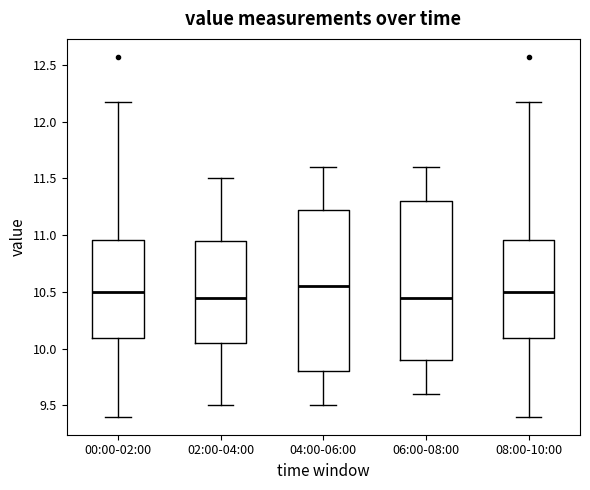

Reading left to right, transcribe this box plot: for each box, give where its median line is, the range the box spans, and where its two whiskers end, as read against the y-axis. The values are not printed on the chart, so give them approximately, as read against the axis.

00:00-02:00: median 10.50, box 10.10 to 10.95, whiskers 9.40 to 12.15
02:00-04:00: median 10.45, box 10.05 to 10.95, whiskers 9.50 to 11.50
04:00-06:00: median 10.55, box 9.80 to 11.25, whiskers 9.50 to 11.60
06:00-08:00: median 10.45, box 9.90 to 11.30, whiskers 9.60 to 11.60
08:00-10:00: median 10.50, box 10.10 to 10.95, whiskers 9.40 to 12.15